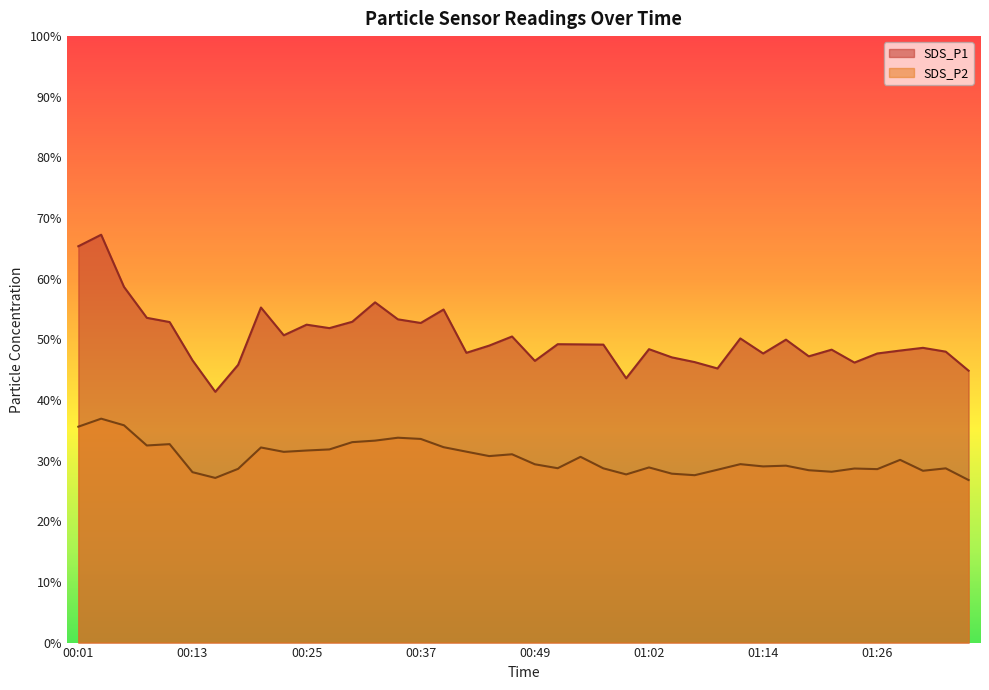

What is the sum of the SDS_P2 values at 00:15 and 01:04?

55.0